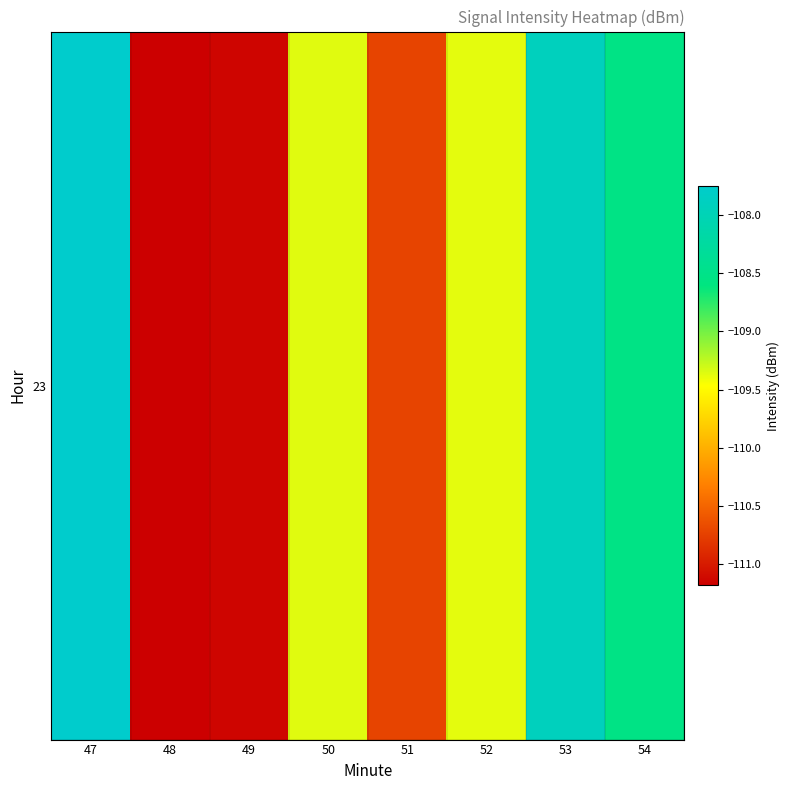

The value at 50 is -182.8. True or false?

False